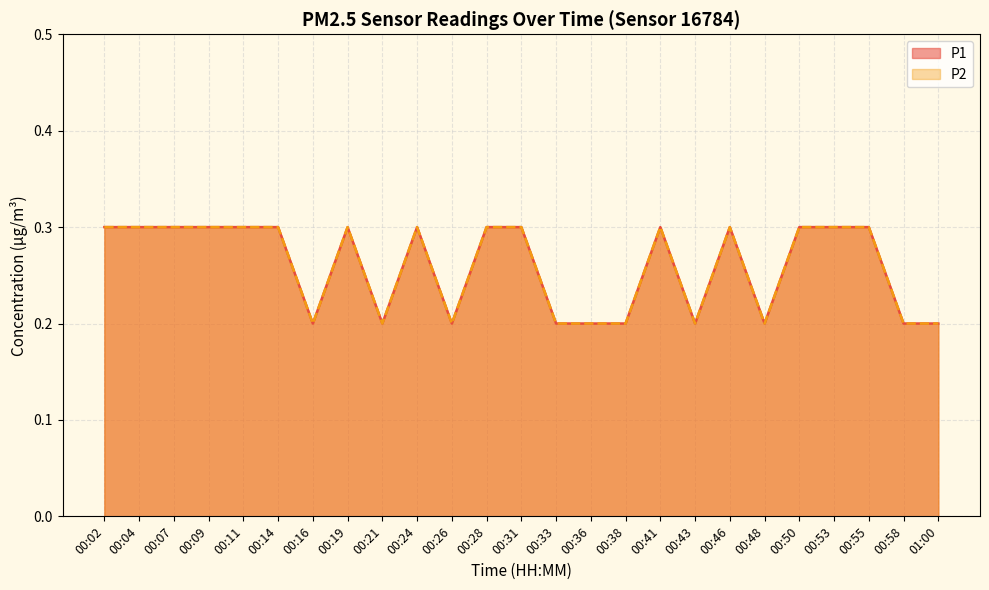

Reading left to right, transcribe all the data shown in this chart.

P1: 0.3	0.3	0.3	0.3	0.3	0.3	0.2	0.3	0.2	0.3	0.2	0.3	0.3	0.2	0.2	0.2	0.3	0.2	0.3	0.2	0.3	0.3	0.3	0.2	0.2
P2: 0.3	0.3	0.3	0.3	0.3	0.3	0.2	0.3	0.2	0.3	0.2	0.3	0.3	0.2	0.2	0.2	0.3	0.2	0.3	0.2	0.3	0.3	0.3	0.2	0.2